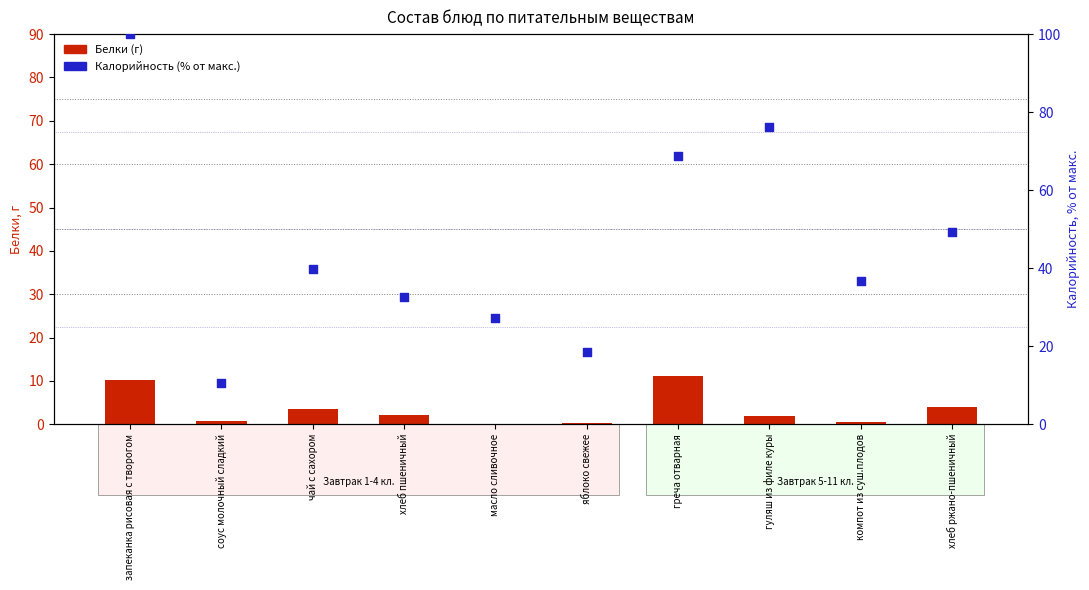

Which series has the largest total across all categories?

Калорийность (% от макс.)